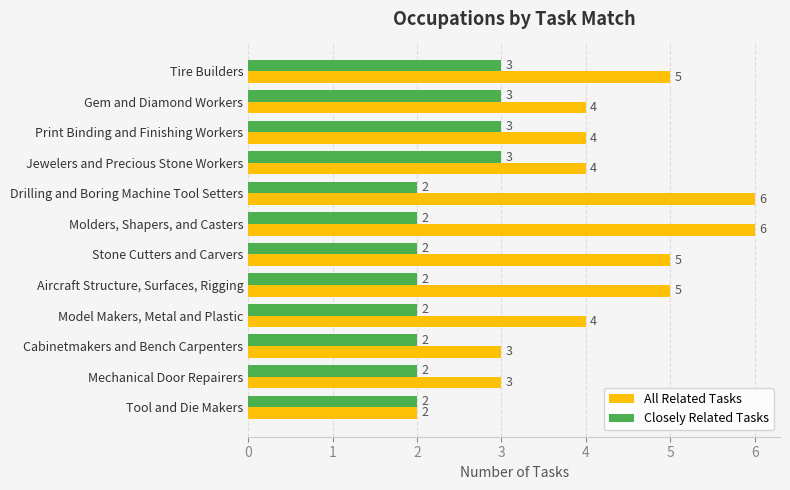

Count the number of categories in the chart.

12